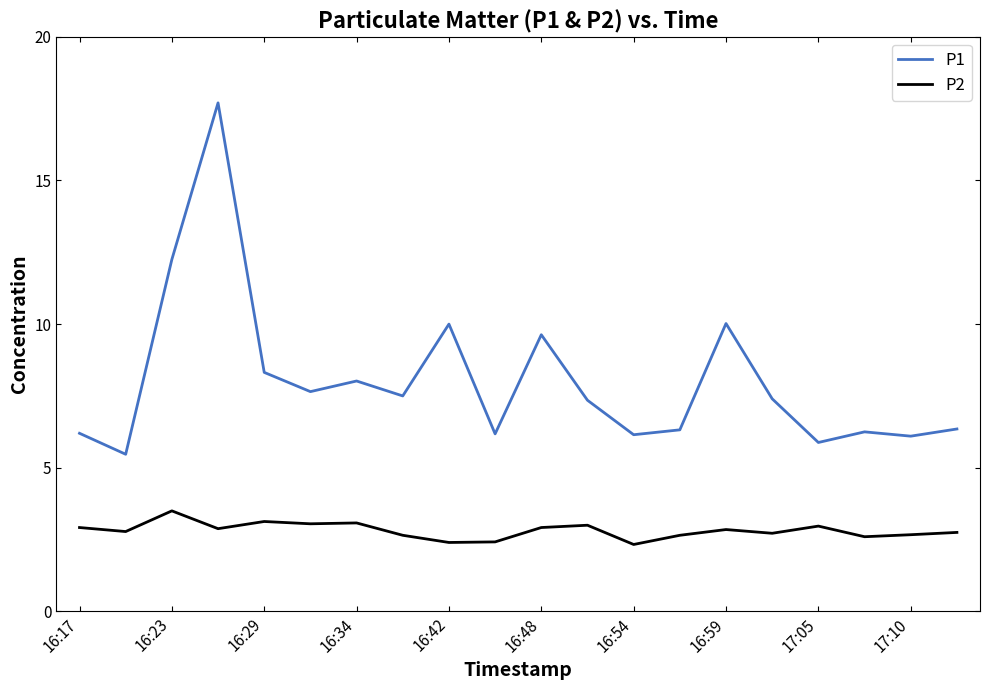

What is the difference between the maximum and minimum values in the P2 series?

1.2